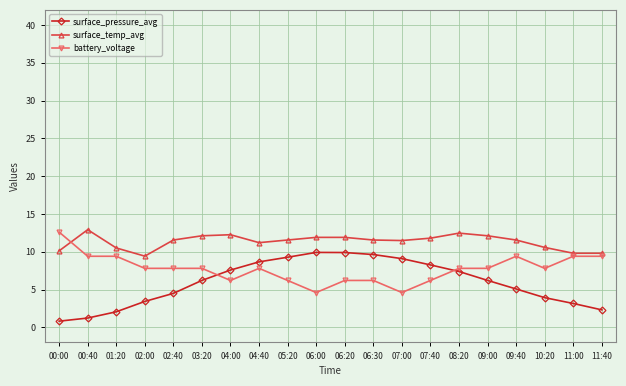

Rank the series by their average value, from highest to lowest.

surface_temp_avg, battery_voltage, surface_pressure_avg